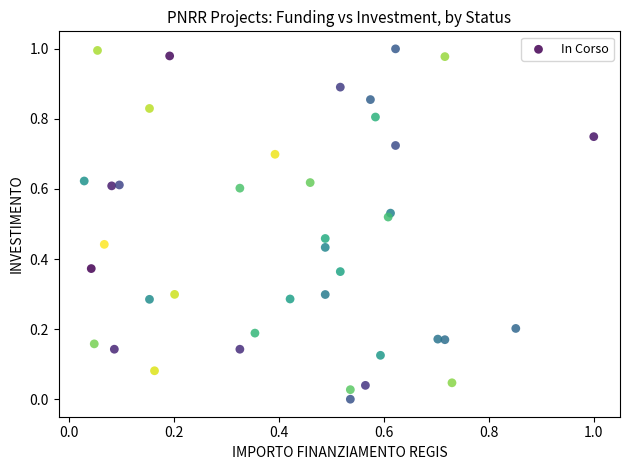

How many data points are displayed?

40